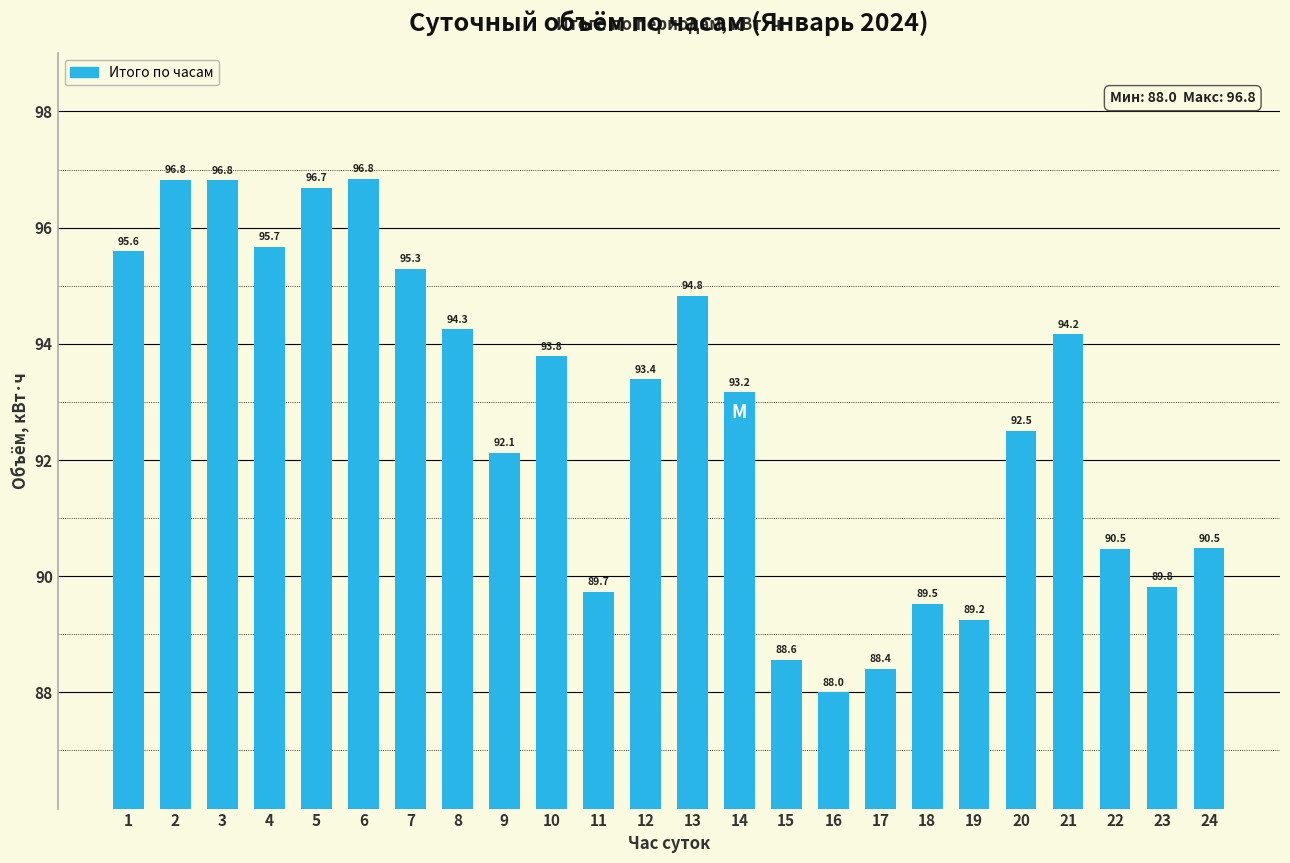

The chart shows a value of 156.2 at 11. True or false?

False